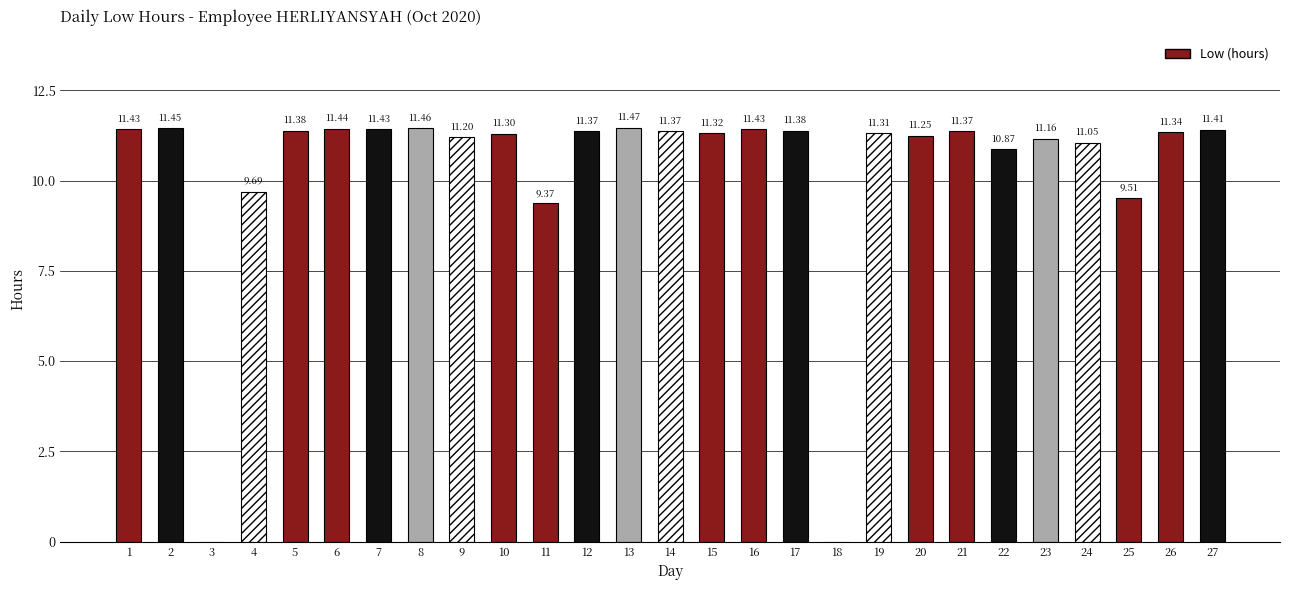

Between 7 and 5, which is larger?

7